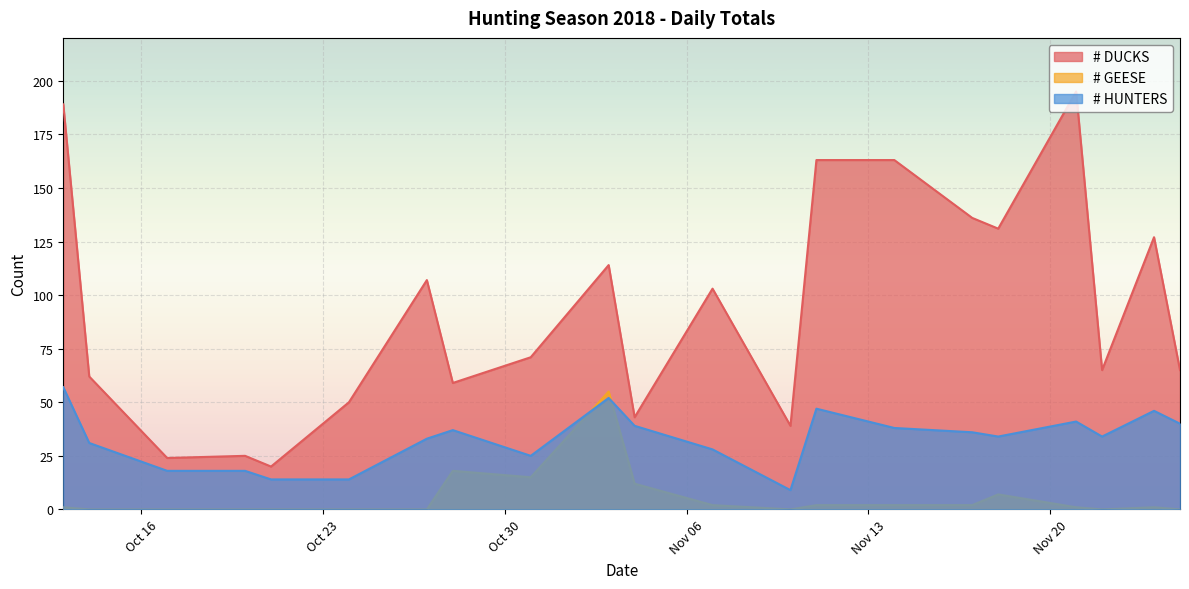

What is the difference between the highest and lowest values at 2018-10-27?

107